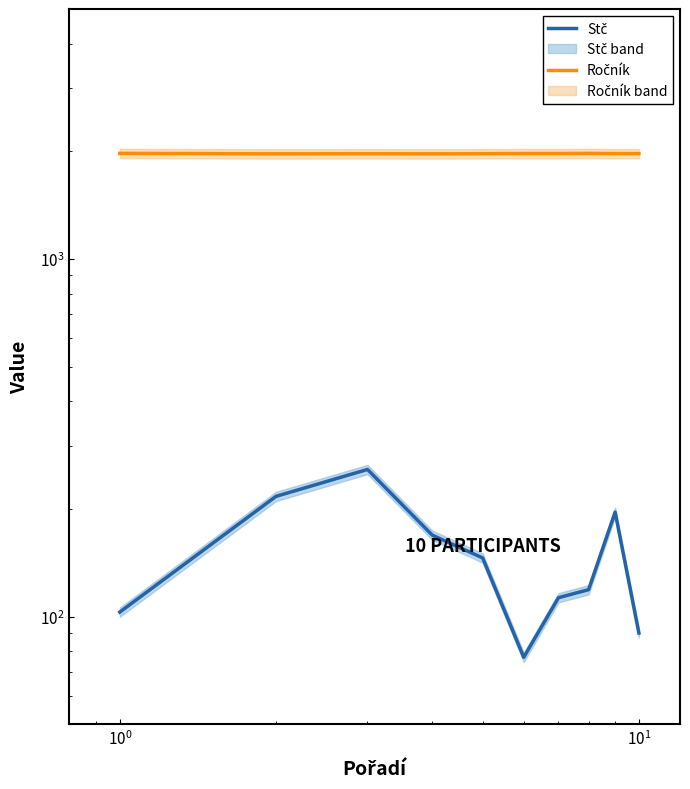

Count the number of data series in this chart.

2